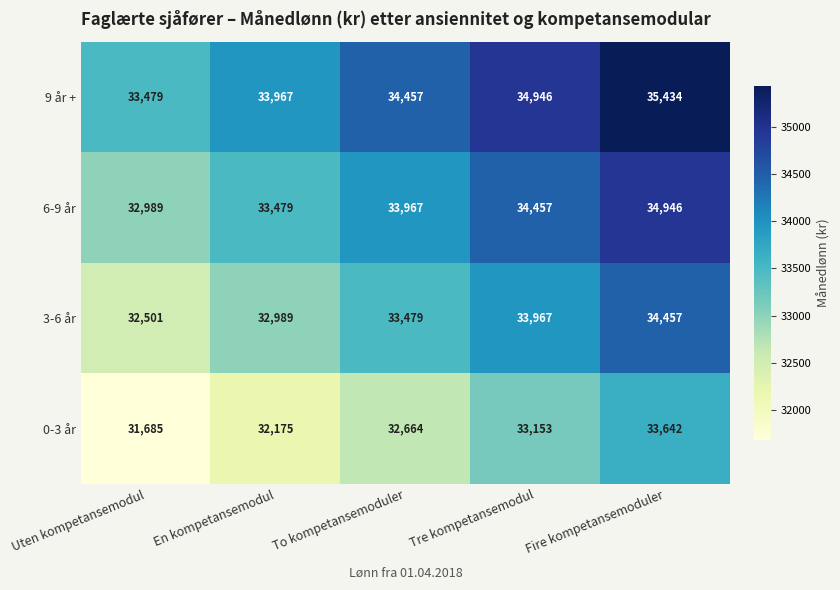

List the series in order of their overall mean, highest first.

9 år +, 6-9 år, 3-6 år, 0-3 år